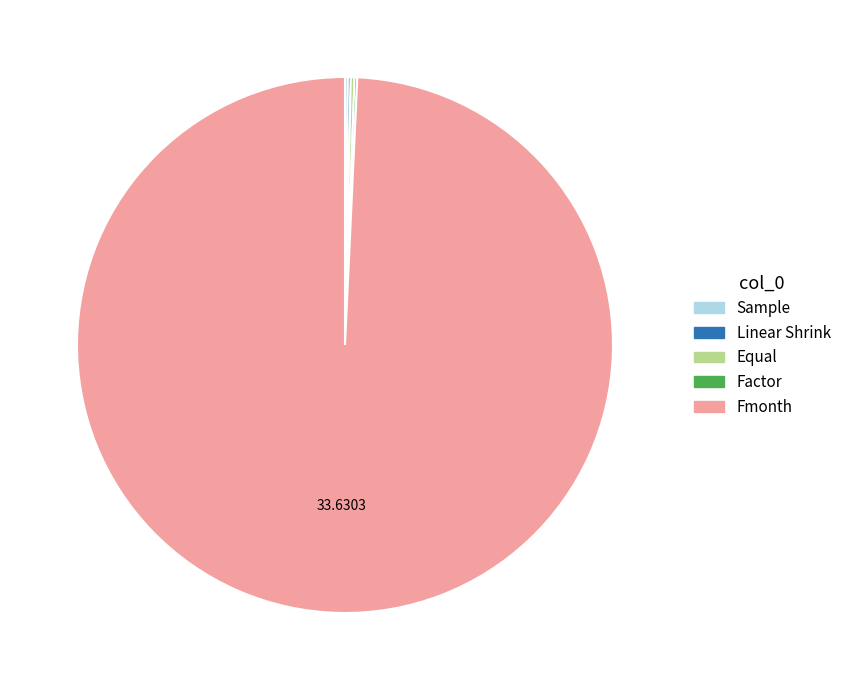

Is Fmonth the majority of the pie?

Yes